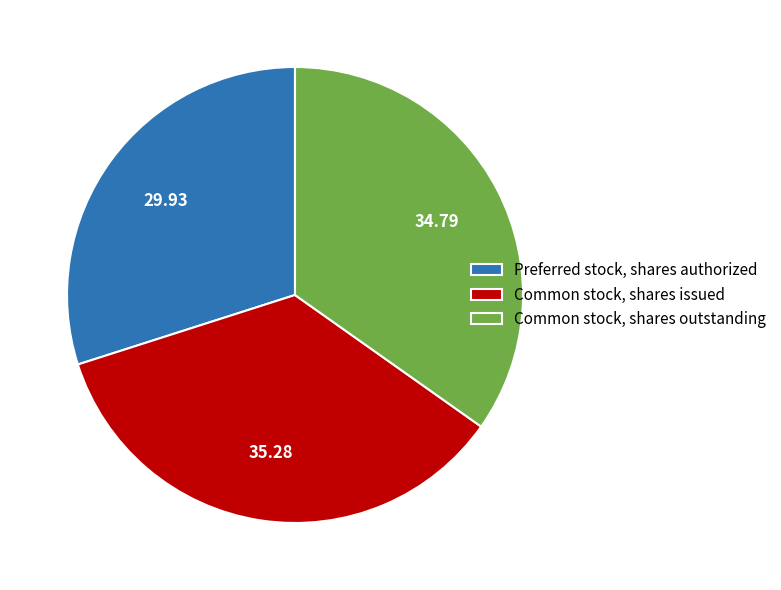

Is Common stock, shares issued the majority of the pie?

No